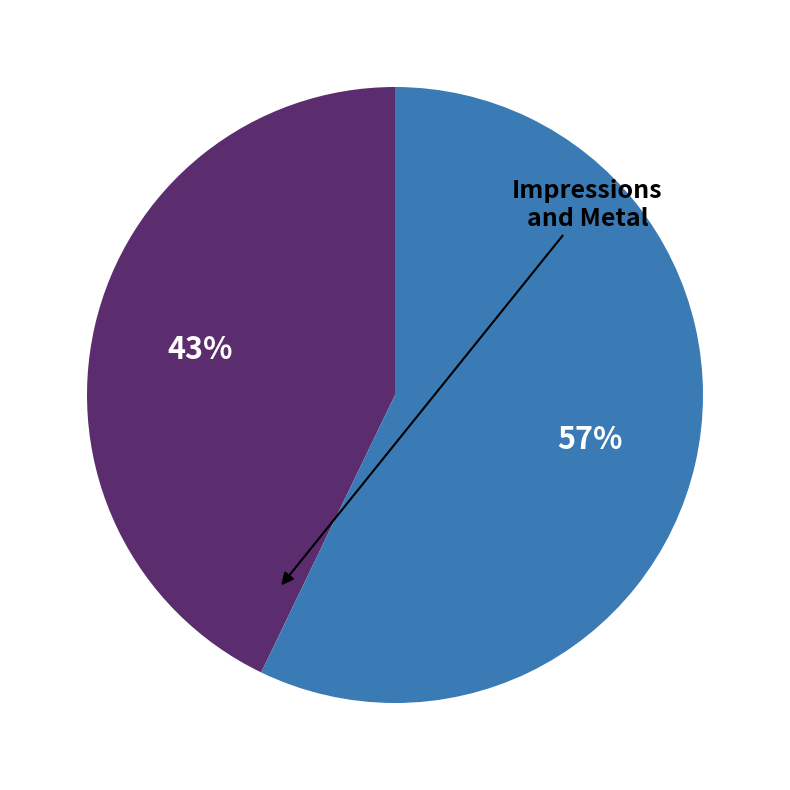

How many slices are in this pie chart?

2